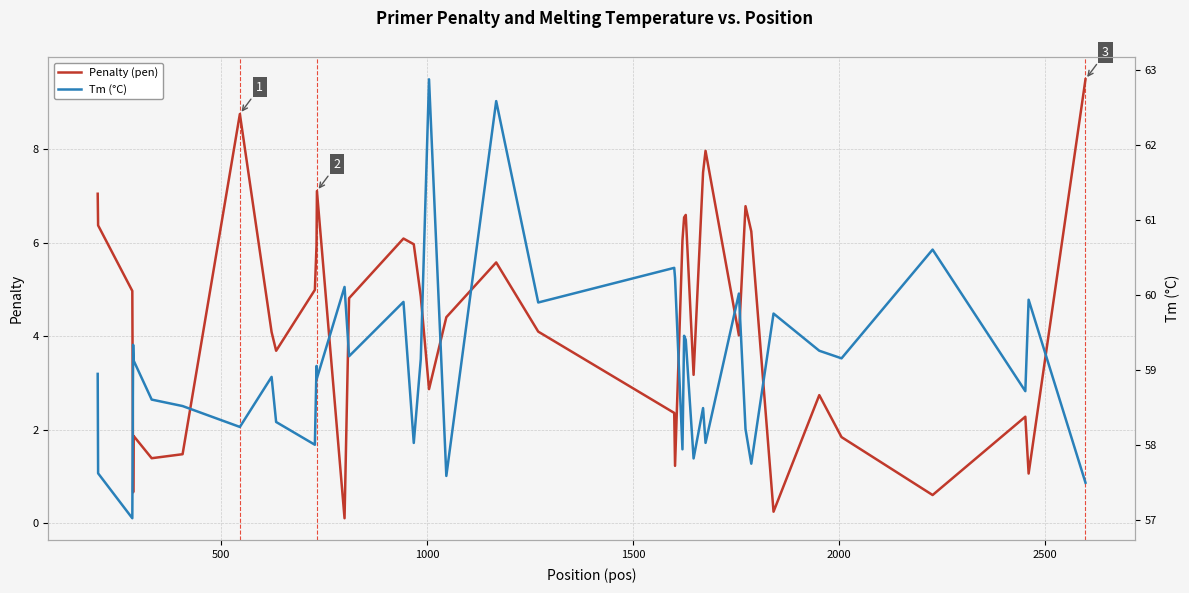

True or false: Penalty (pen) and Tm (°C) cross at least once.

False